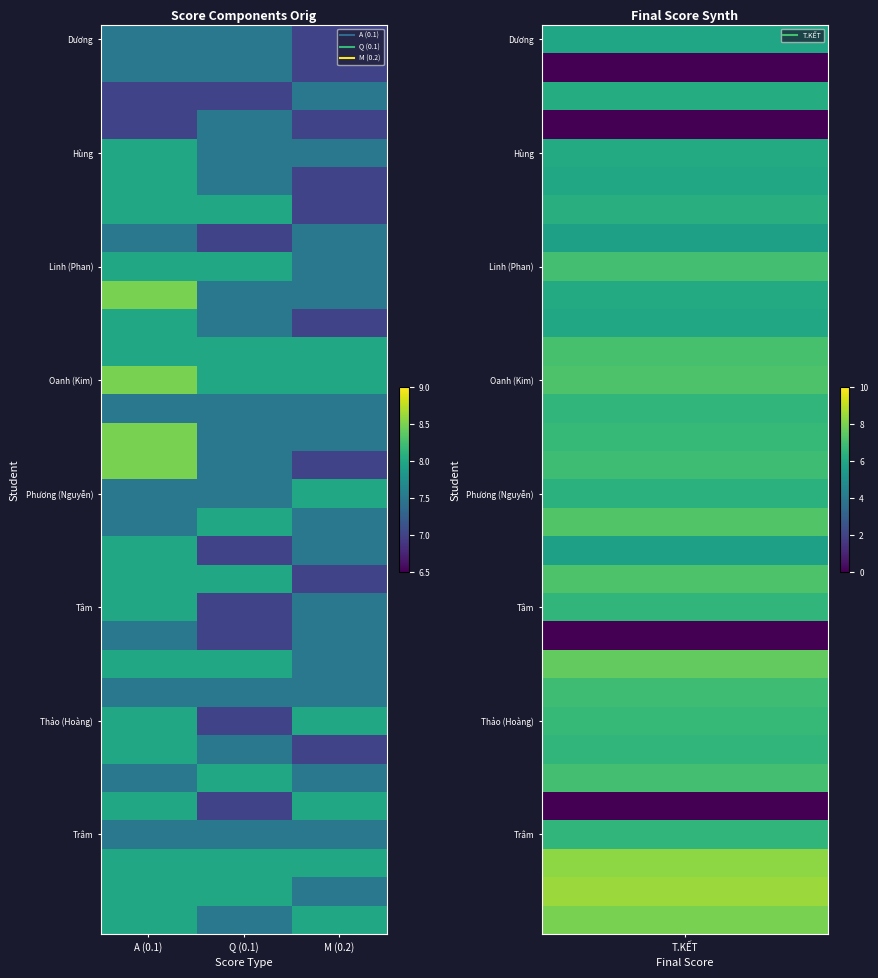

What is the spread (max minus min) of values at A (0.1)?

1.5